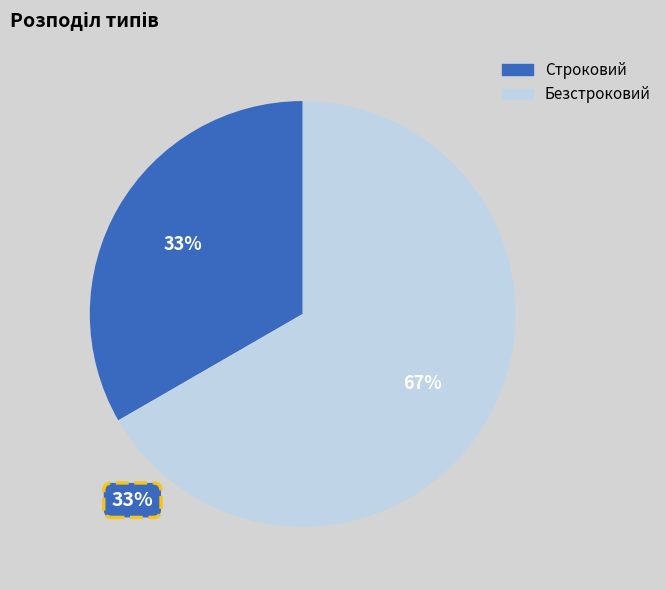

Is there any slice that represents more than half of the pie?

Yes